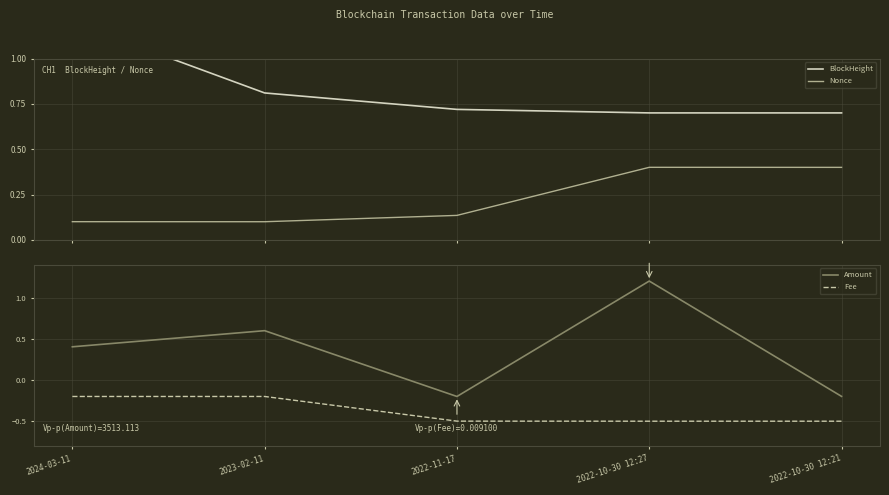

Rank the series at 2022-11-17 from lowest to highest value.

Fee, Amount, Nonce, BlockHeight